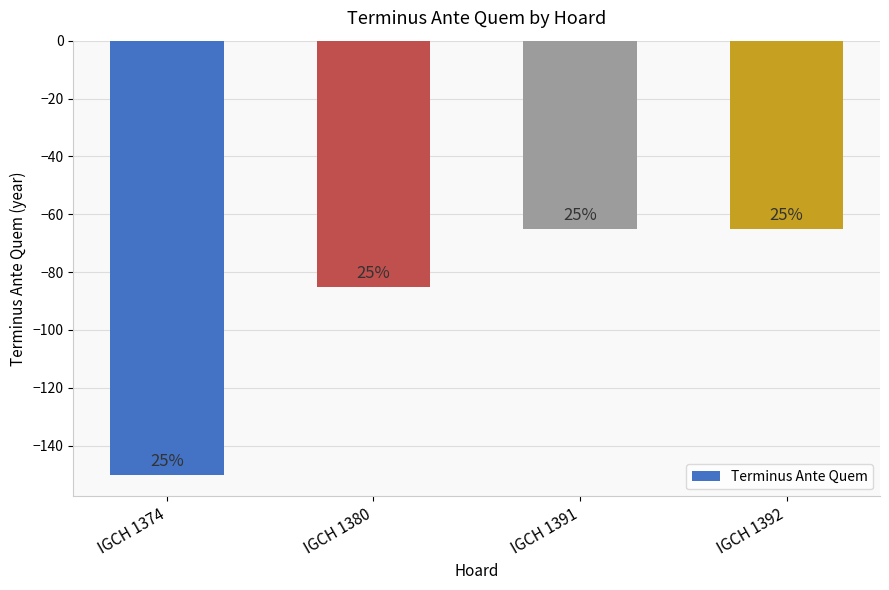

Does the chart contain any negative values?

Yes